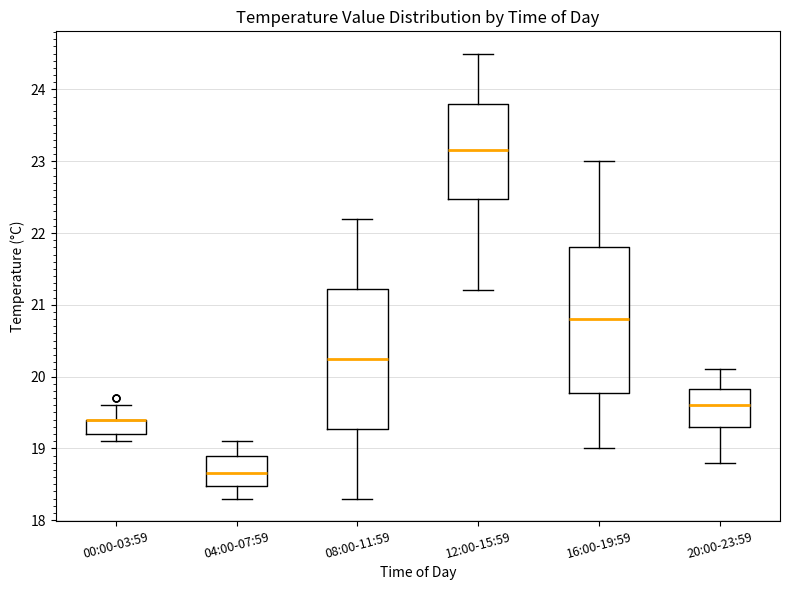

Reading left to right, read every box against the y-axis: the position of its median line, the range the box covers, and the ends of its whiskers. The values are not printed on the chart, so give them approximately, as read against the axis.

00:00-03:59: median 19.4 (drawn on the box's upper edge), box 19.2 to 19.4, whiskers 19.1 to 19.6
04:00-07:59: median 18.7, box 18.5 to 18.9, whiskers 18.3 to 19.1
08:00-11:59: median 20.3, box 19.3 to 21.2, whiskers 18.3 to 22.2
12:00-15:59: median 23.2, box 22.5 to 23.8, whiskers 21.2 to 24.5
16:00-19:59: median 20.8, box 19.8 to 21.8, whiskers 19.0 to 23.0
20:00-23:59: median 19.6, box 19.3 to 19.8, whiskers 18.8 to 20.1